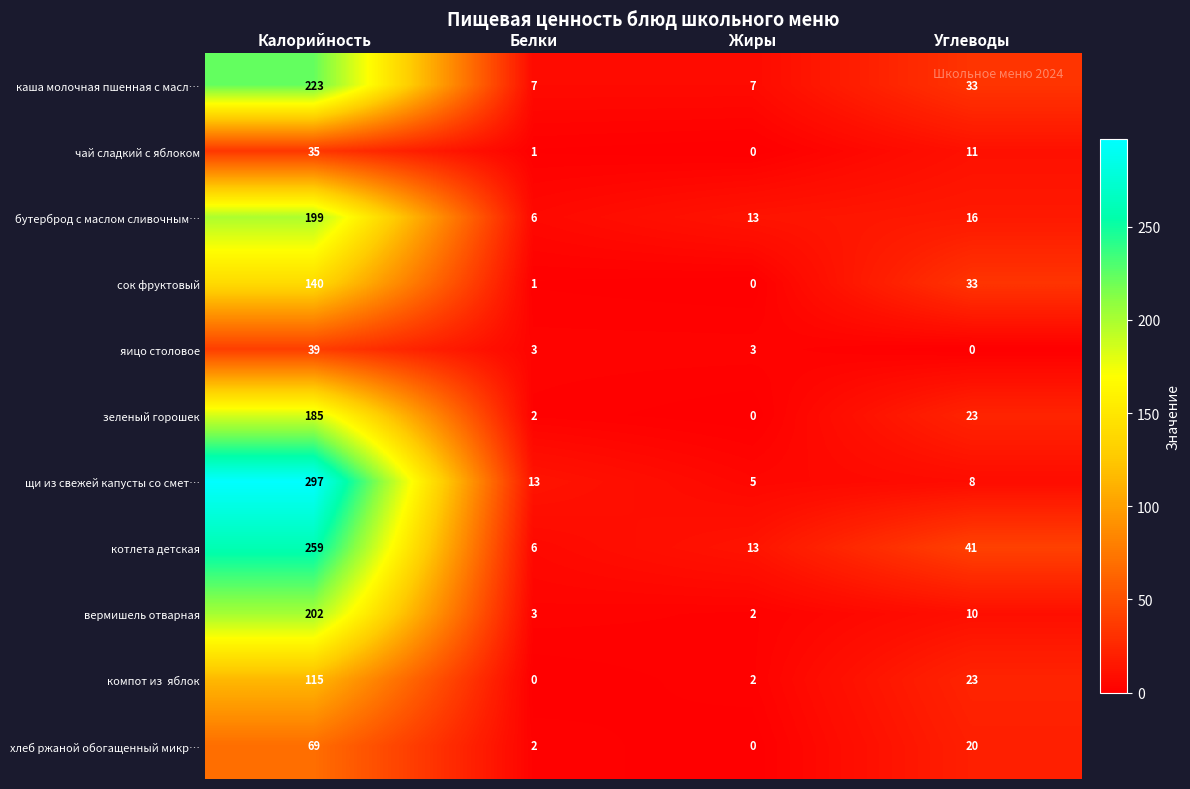

What is the maximum value shown in the chart?

297